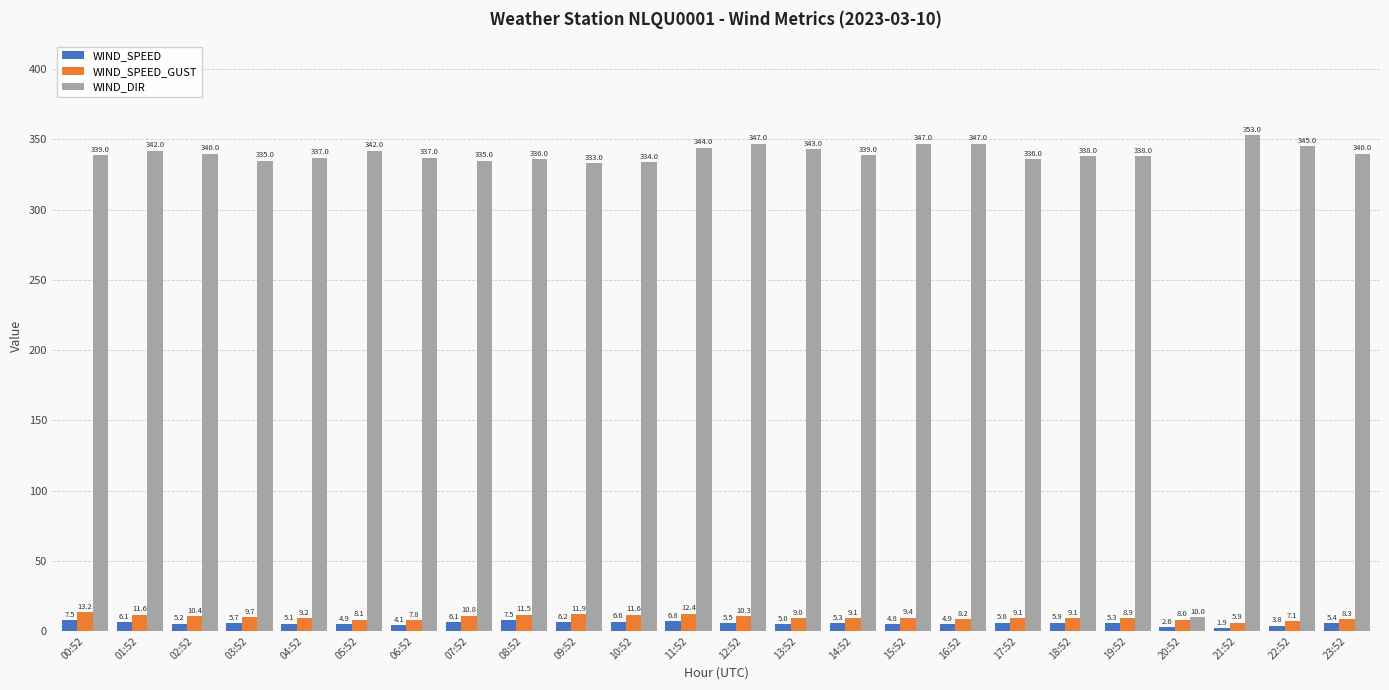

Which series has the largest range (max minus min)?

WIND_DIR